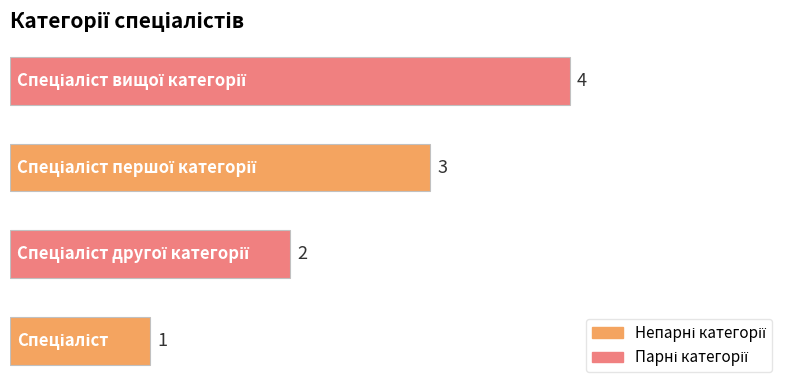

Are the bars horizontal?

Yes